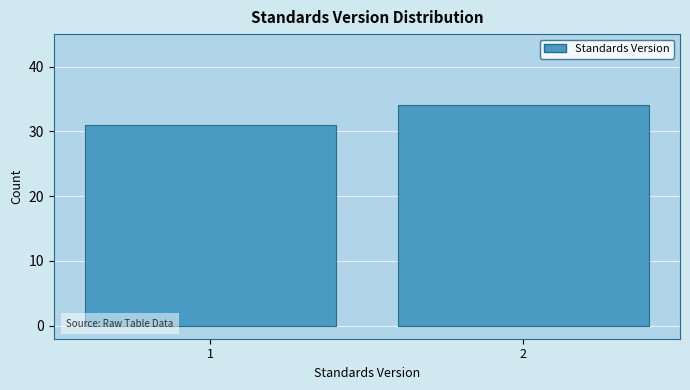

Reading left to right, transcribe all the data shown in this chart.

31	34